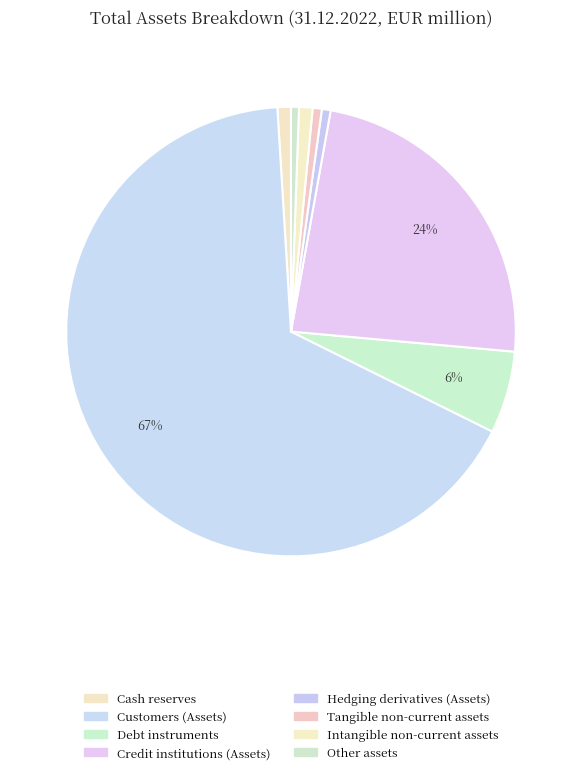

Count the number of slices in the pie.

8